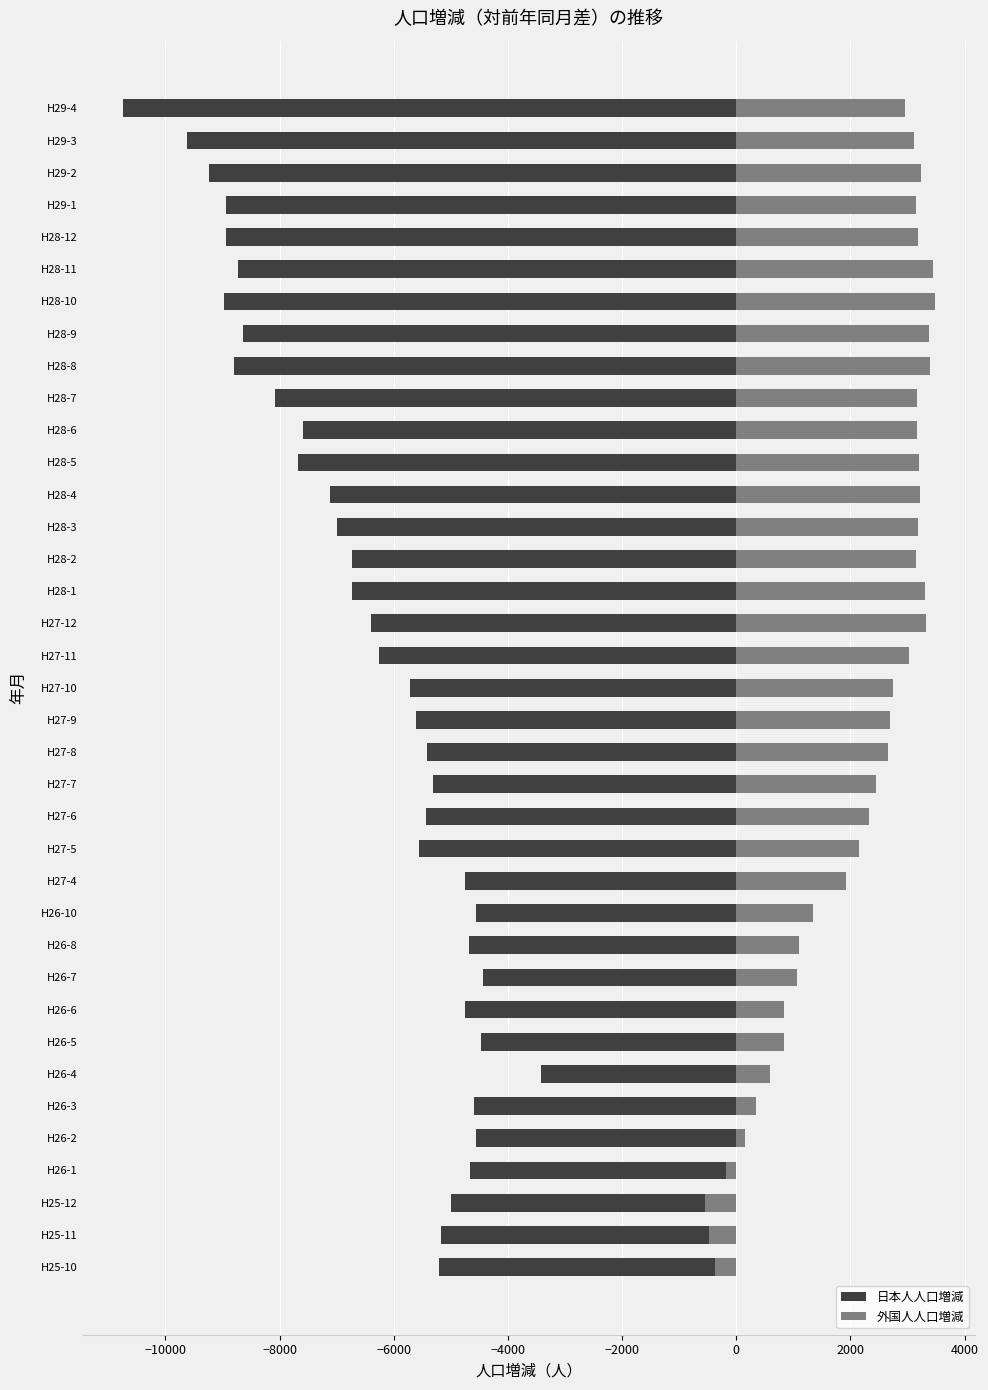

The 日本人人口増減 series shows -3744 at H28-4. True or false?

False